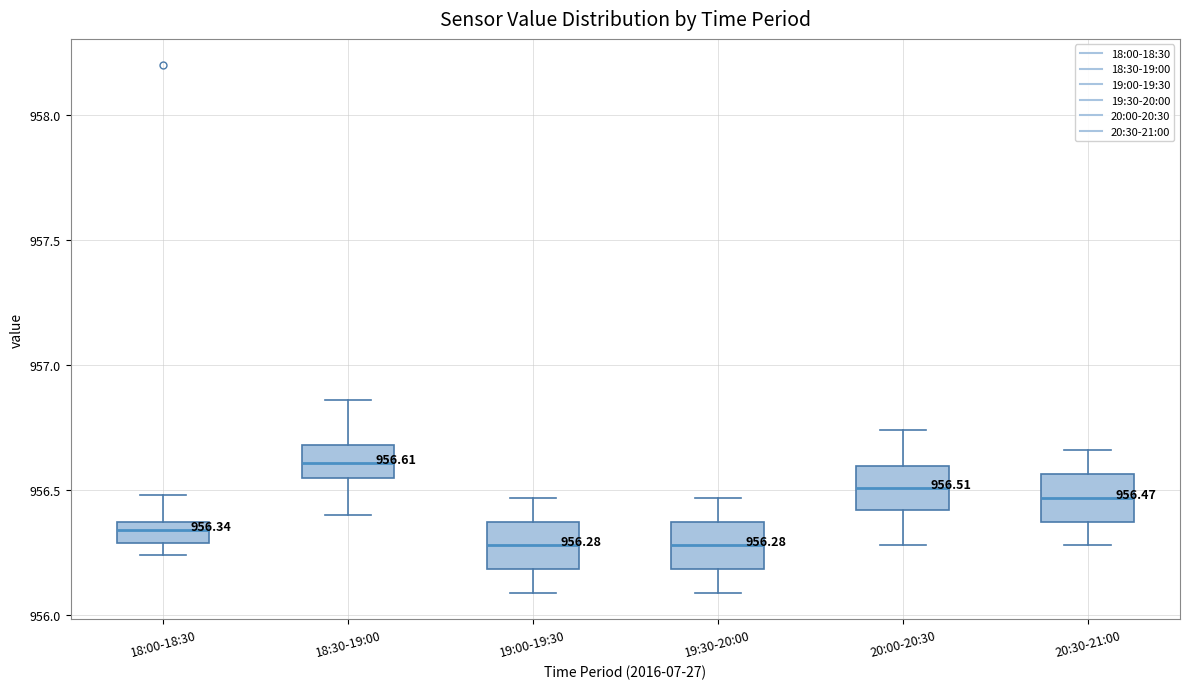

Which box has the highest median line?

18:30-19:00